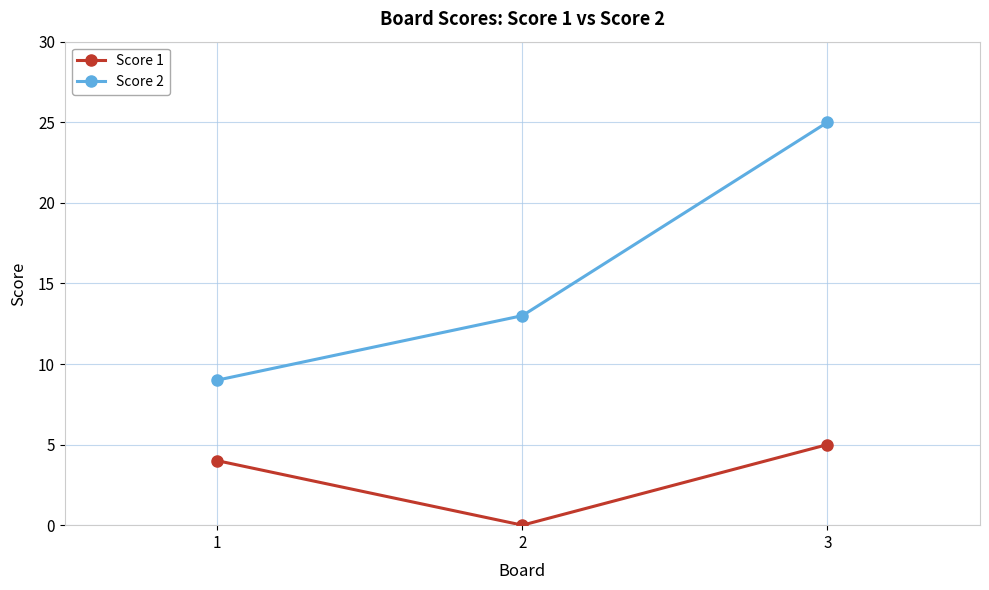

At how many categories does at least one series exceed 22?

1